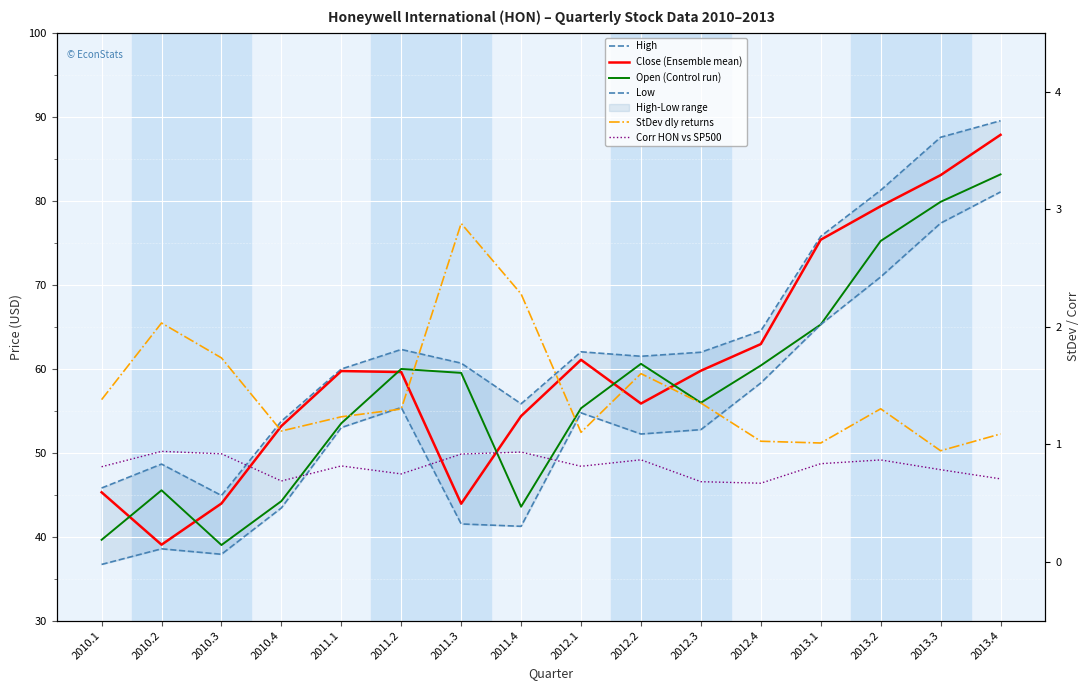

What is the label of the 4th point from the right?

2013.1